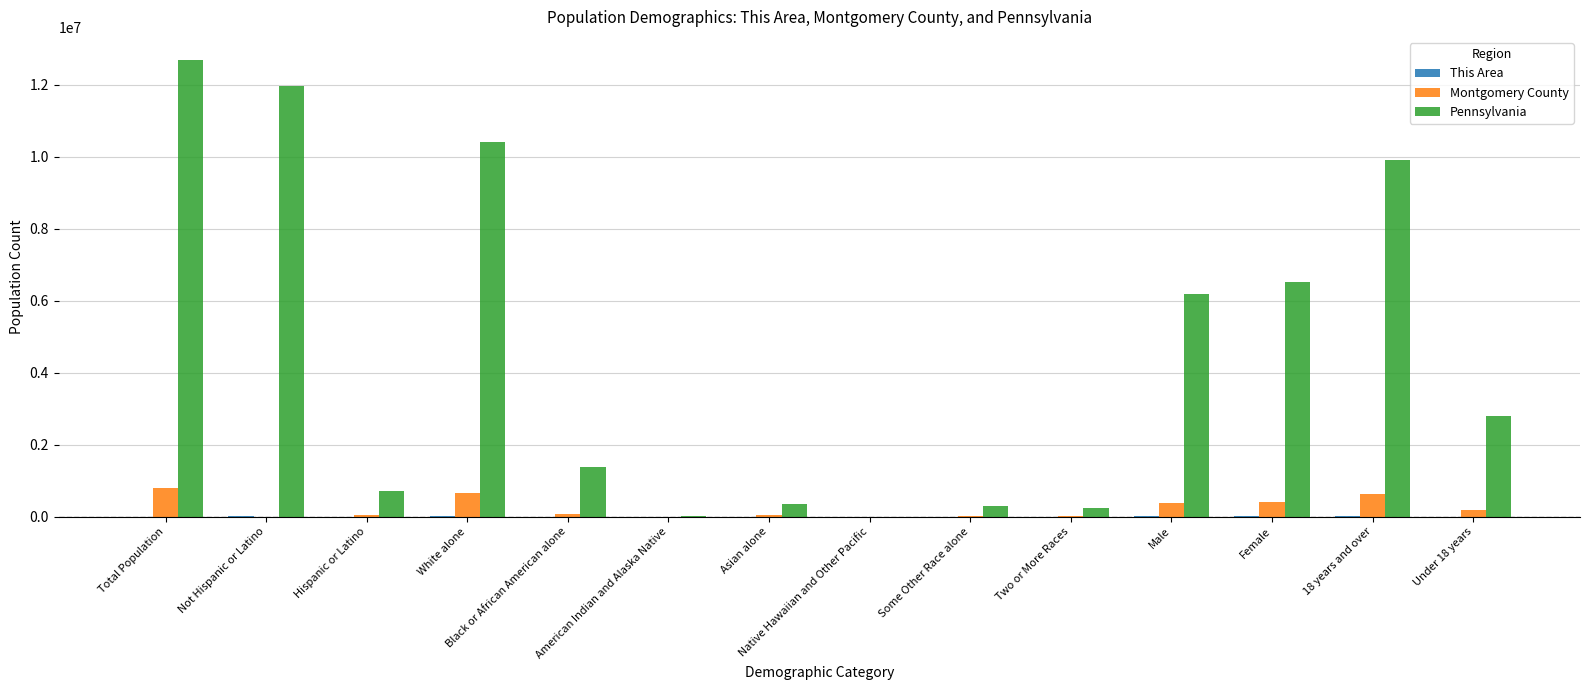

Does the chart contain stacked bars?

No